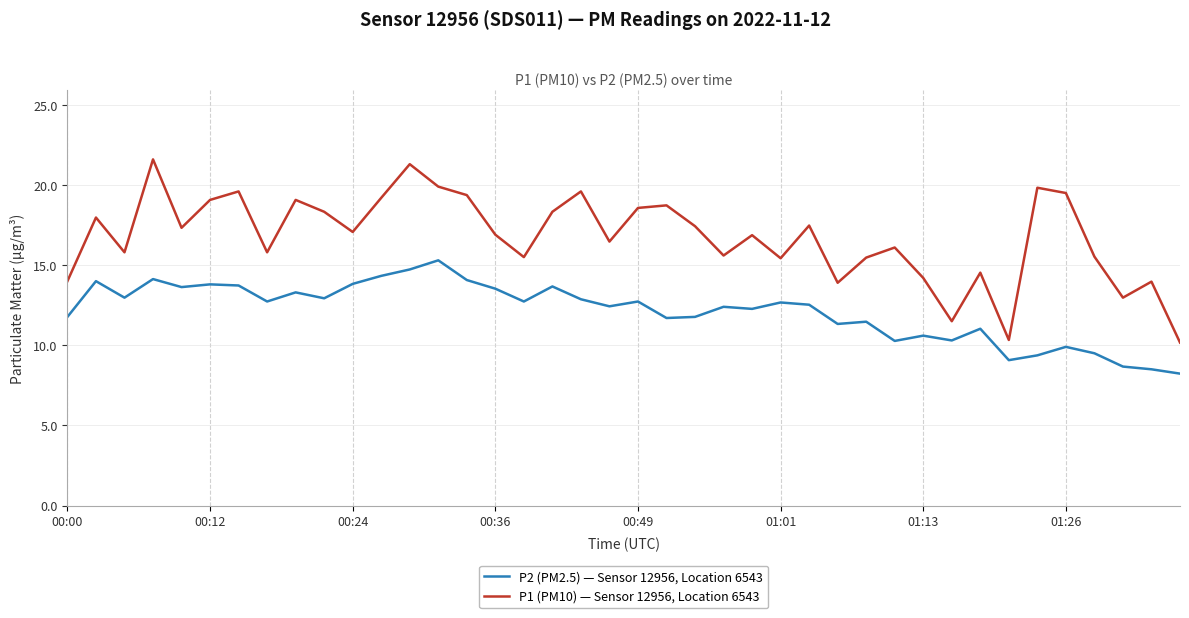

Count the number of data series in this chart.

2